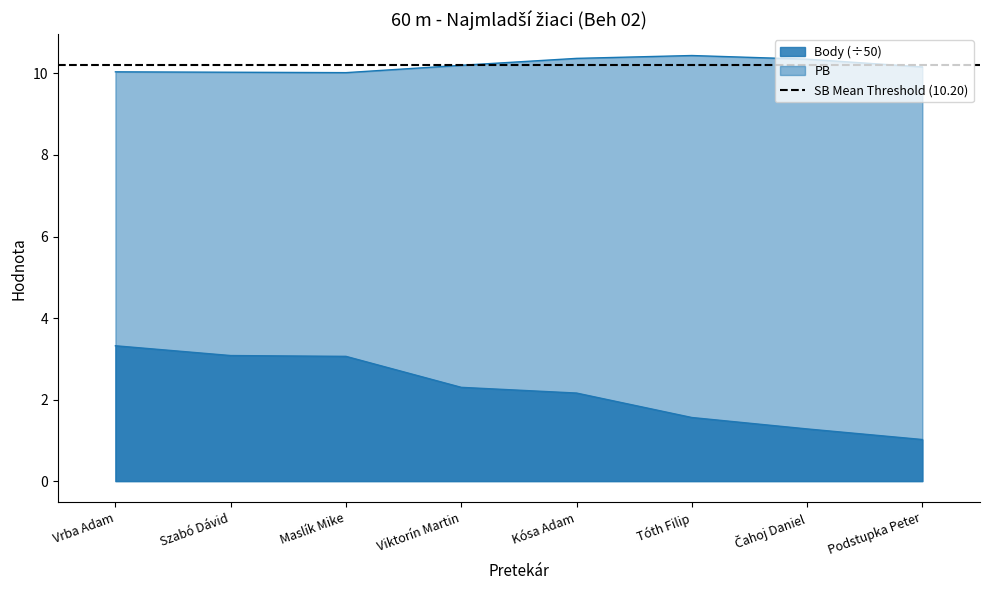

True or false: Body and PB intersect in this chart.

False